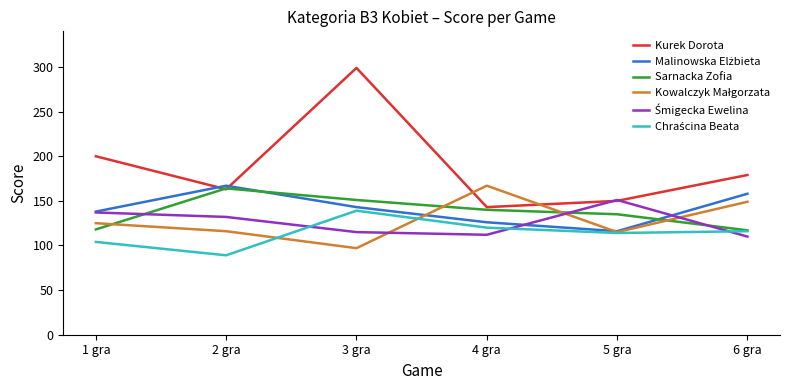

Where is Kurek Dorota nearest to the value 221?

1 gra